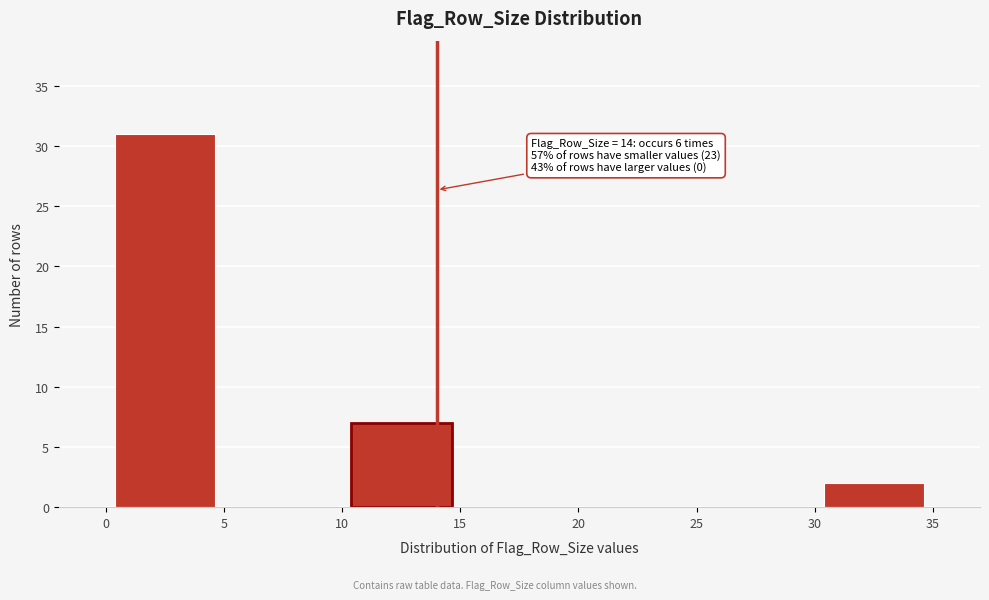

Over which range of the x-axis is the bar tallest?

0 to 5